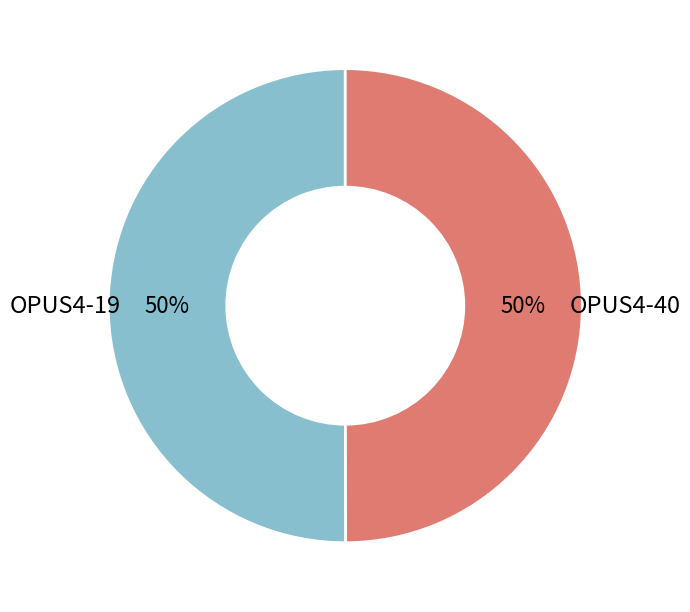

To the nearest percent, what is the average slice percentage?

50%